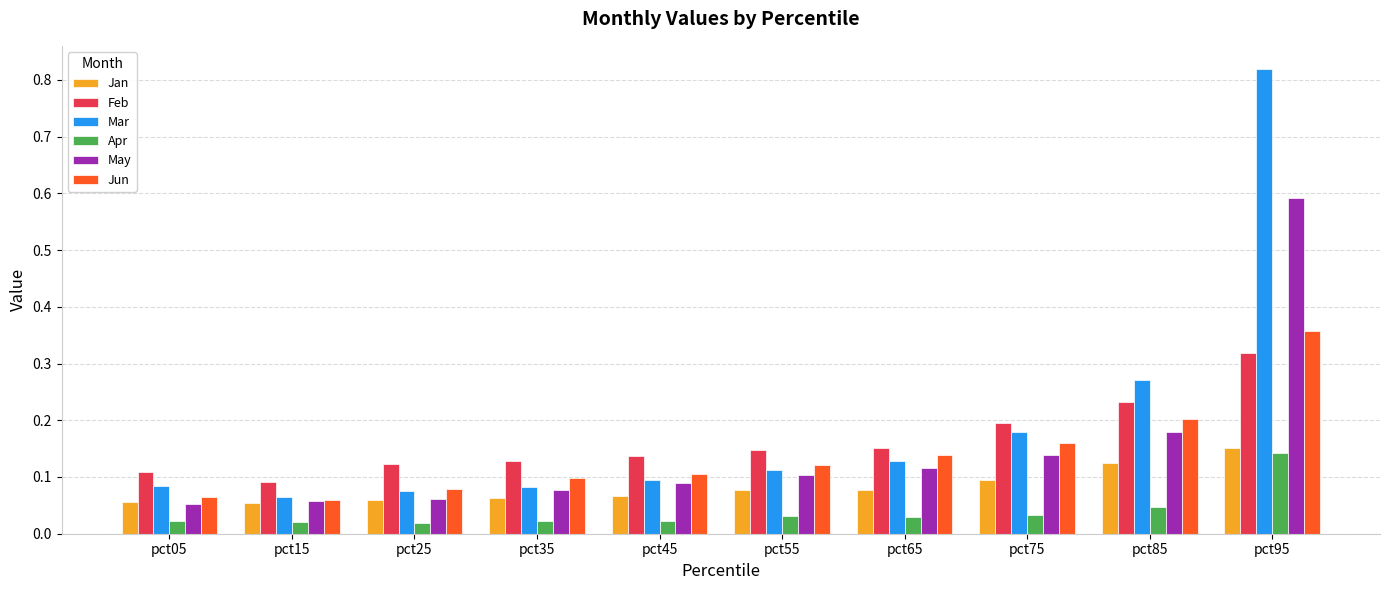

Which series changed the most between pct75 and pct95?

Mar